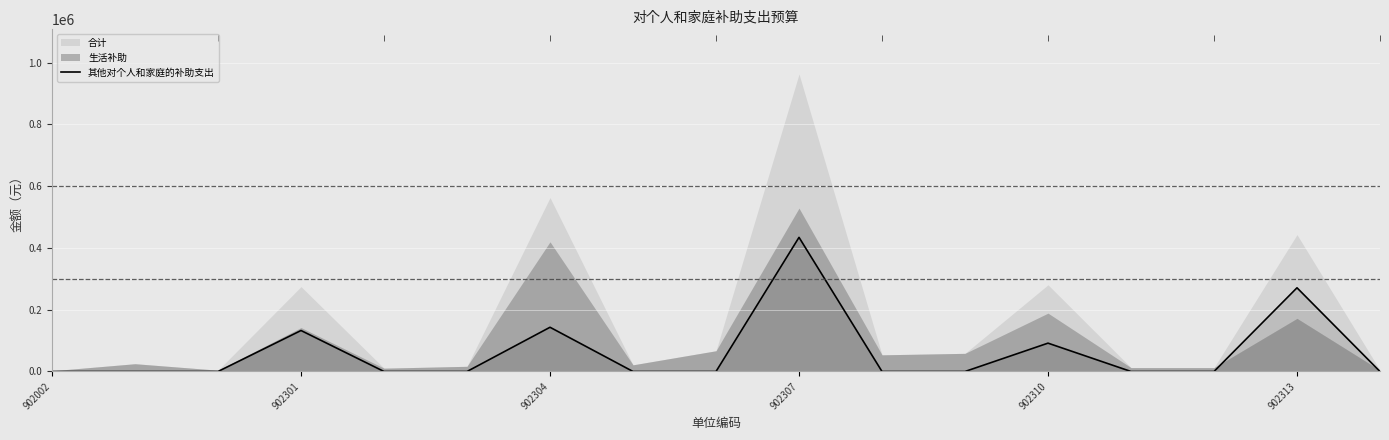

The 其他对个人和家庭的补助支出 series shows 162888.1 at 902310. True or false?

False